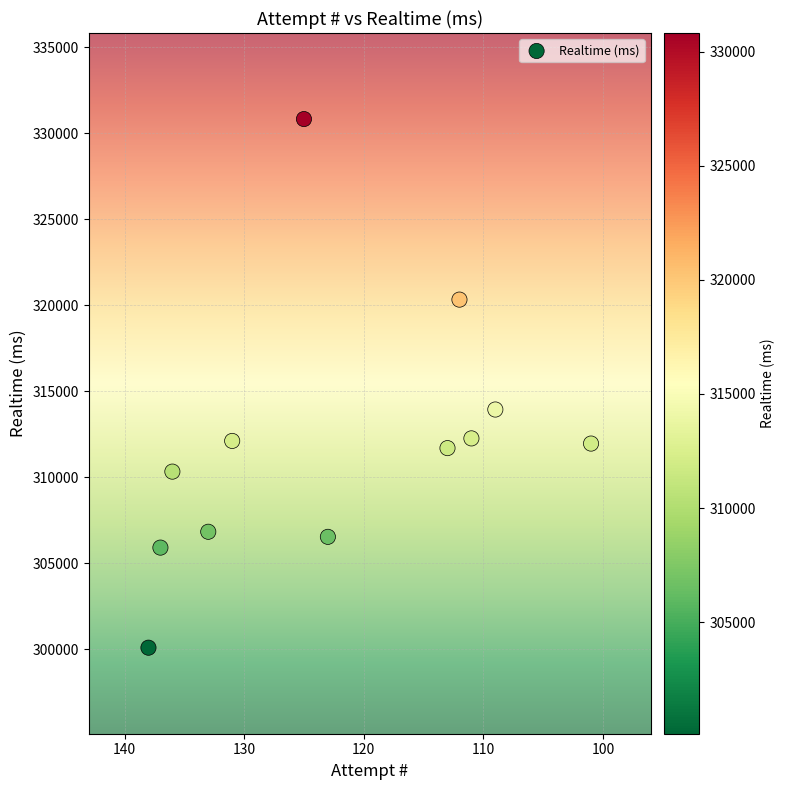

What is the average Y value?

311909